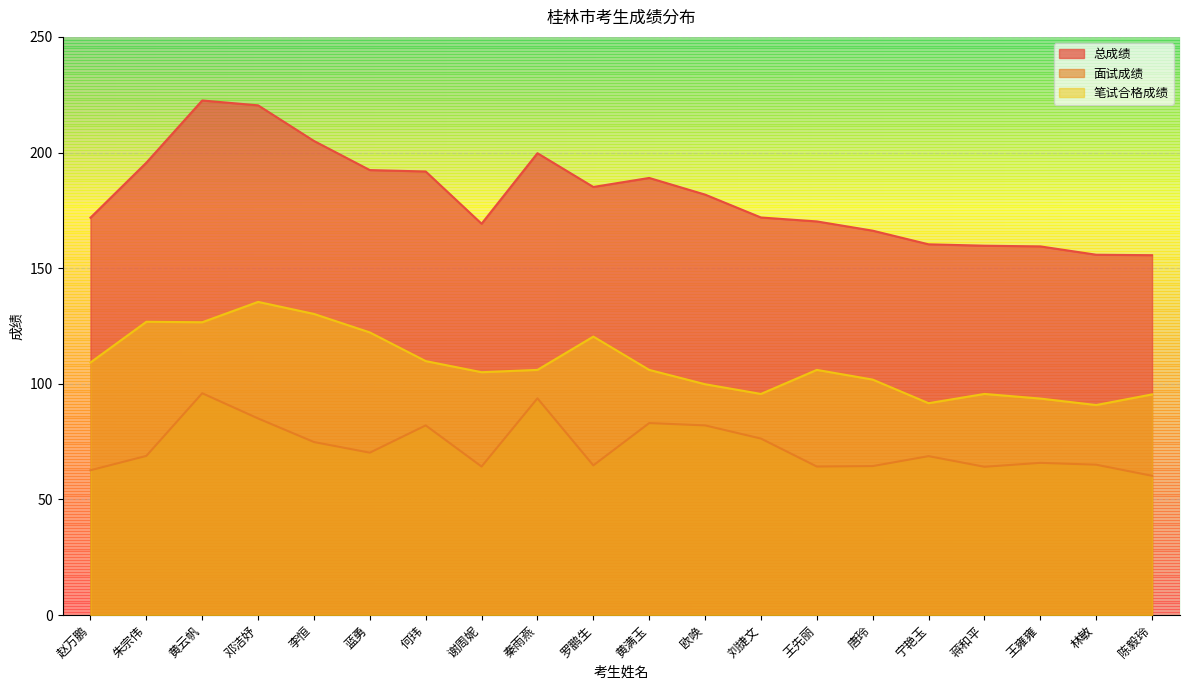

Is it true that 笔试合格成绩 equals 109.8 at 何玮?

True